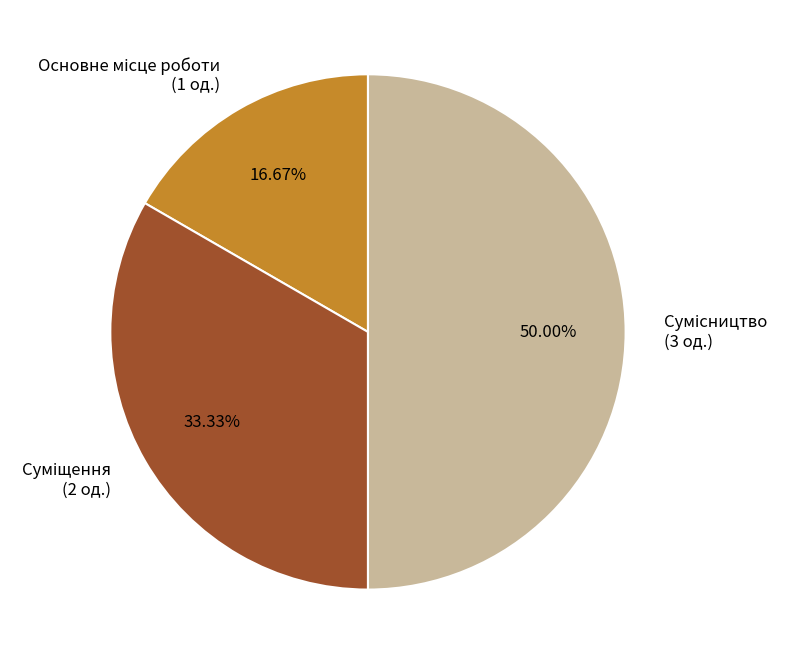

How many segments does this pie chart have?

3